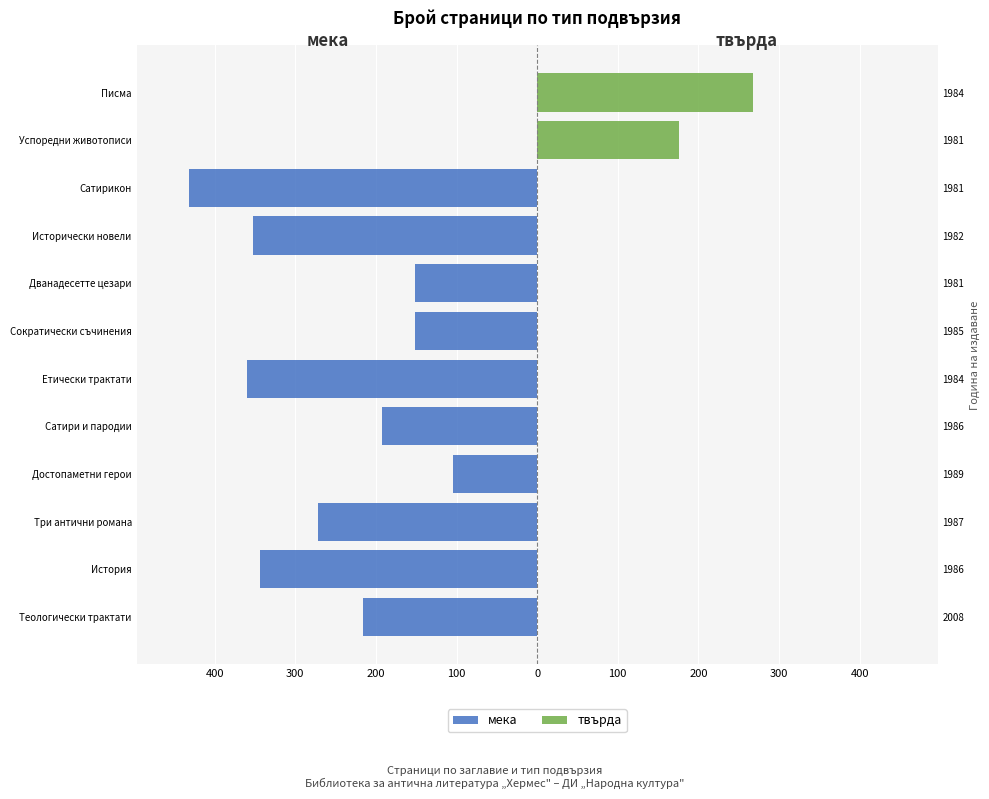

At how many categories does at least one series exceed -99?

12